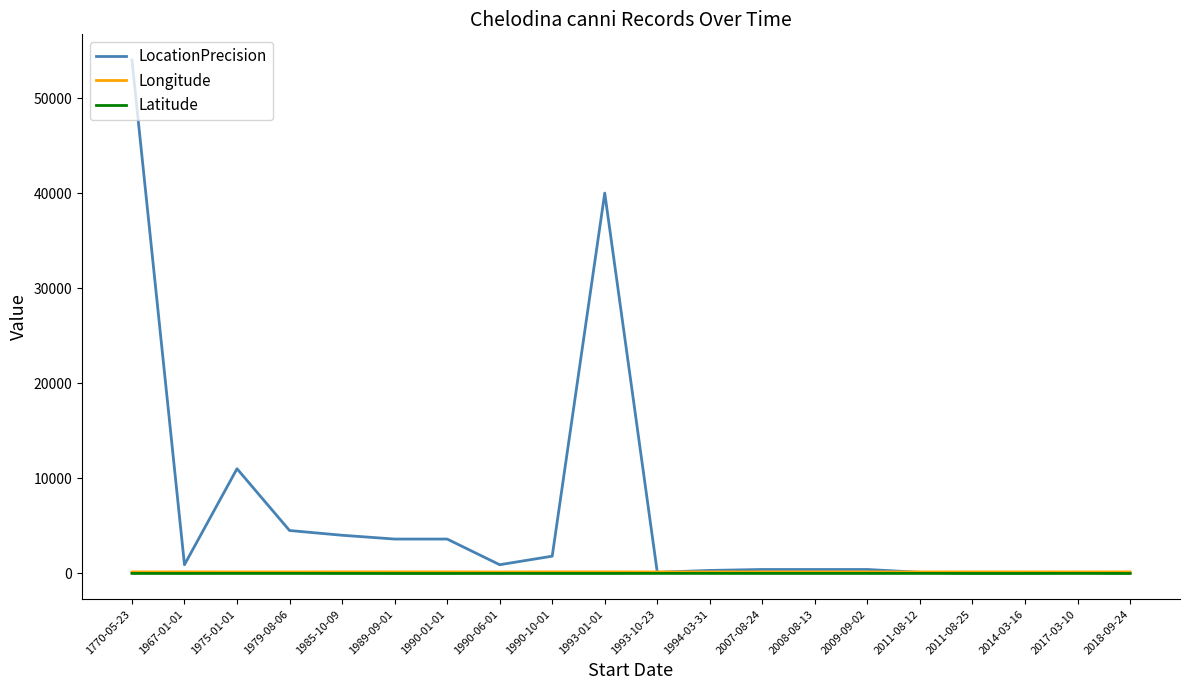

What position from the left is 2011-08-12?

16